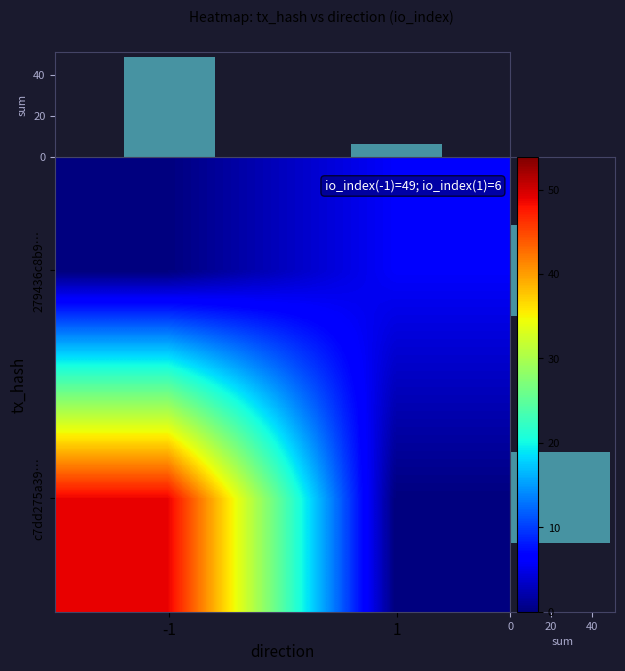

Is it true that 279436c8b9… equals 0 at -1?

True